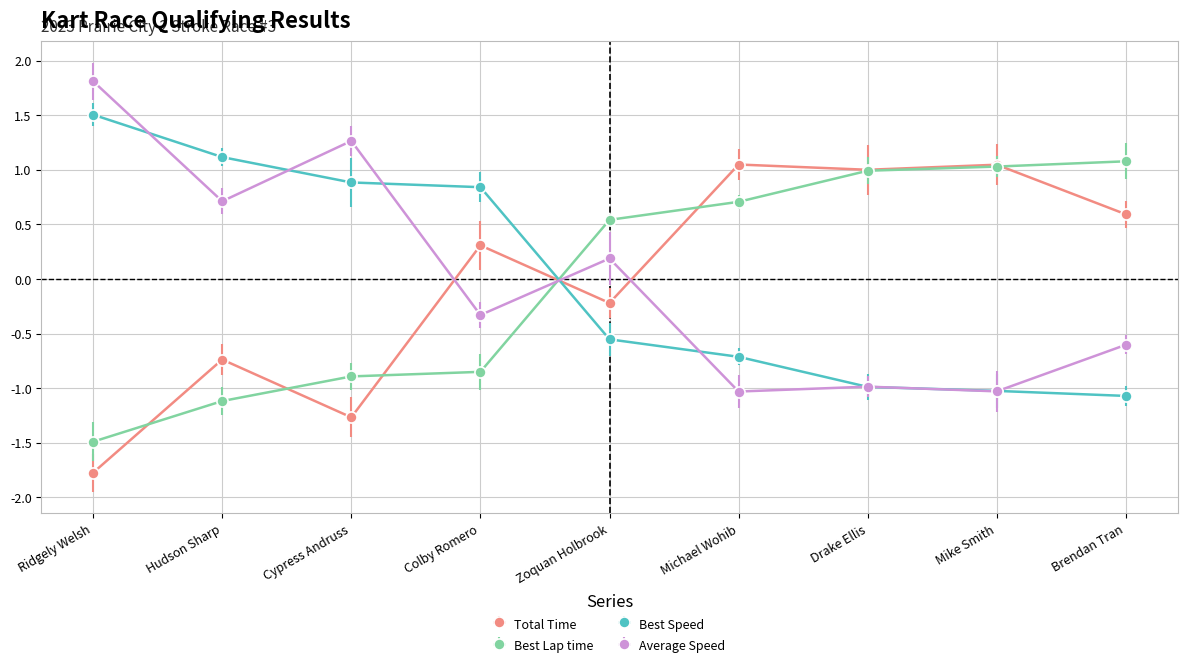

What is the label of the 5th point from the left?

Zoquan Holbrook